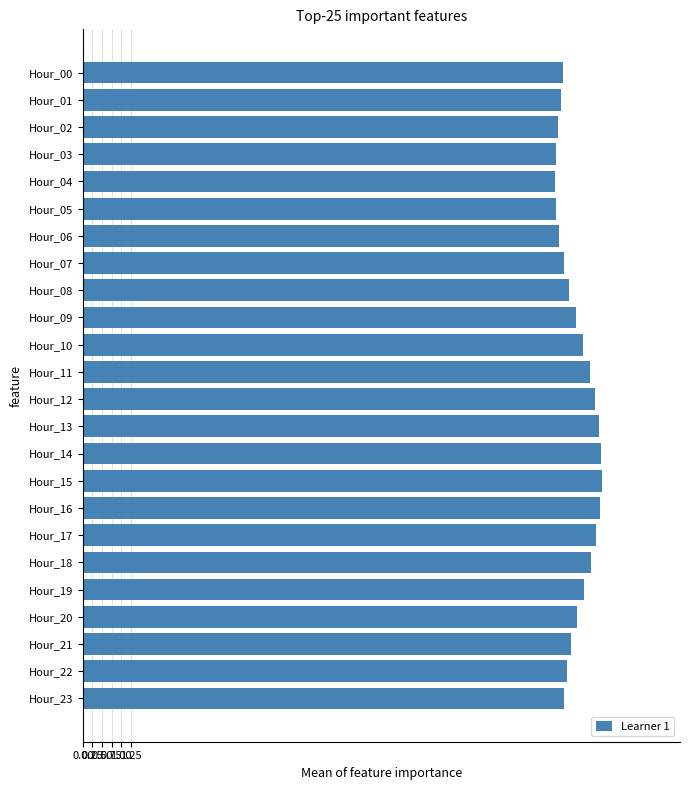

What is the greatest value displayed?

13.5